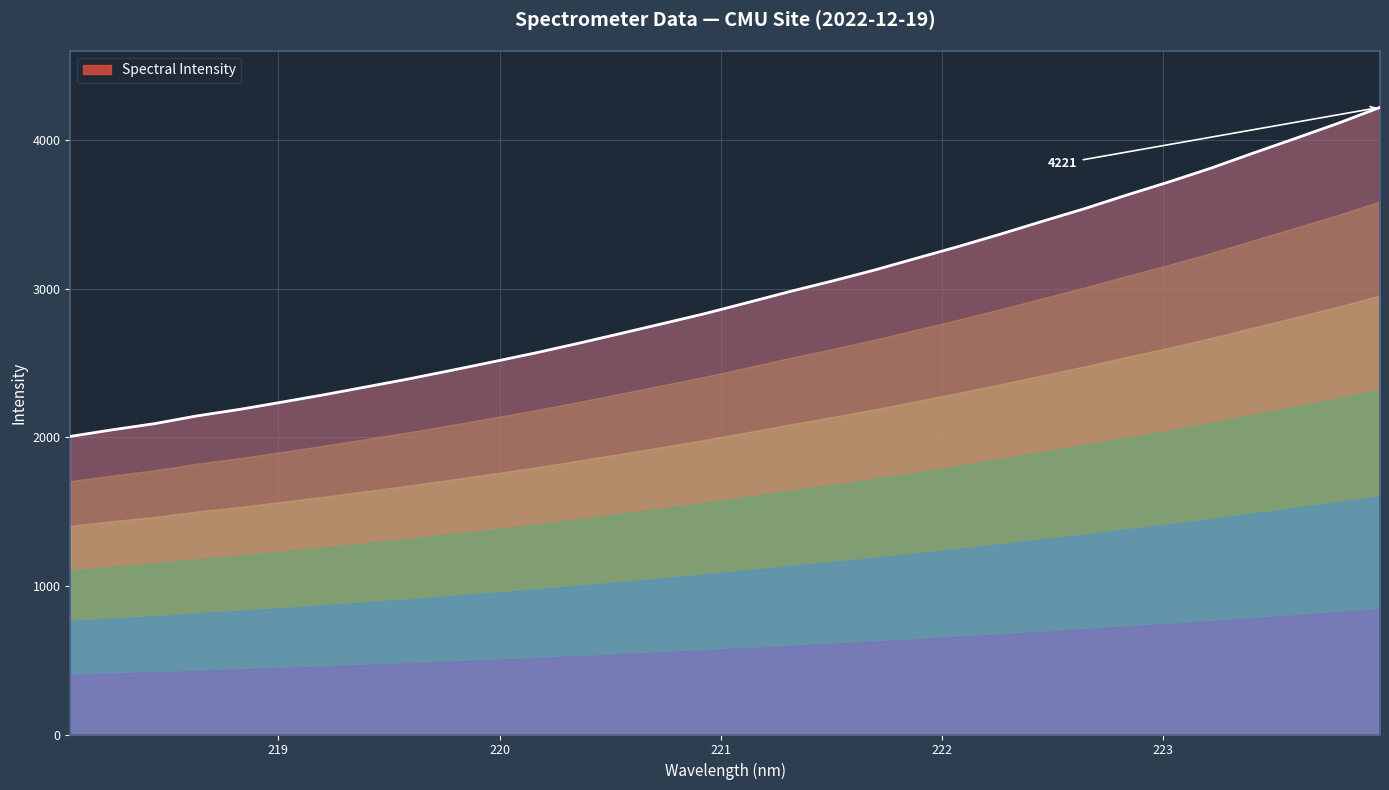

What is the minimum value shown in the chart?

2006.0